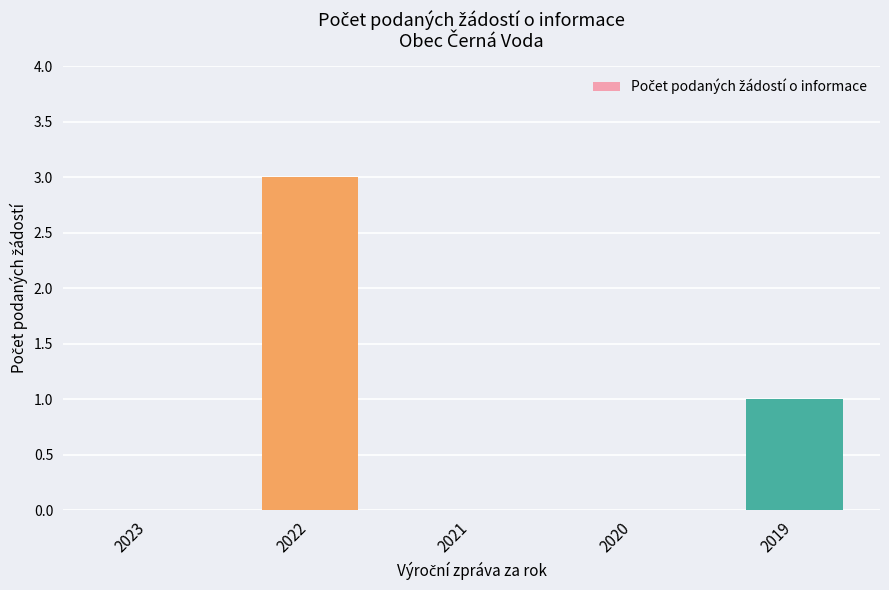

Which label corresponds to the largest value in the chart?

2022